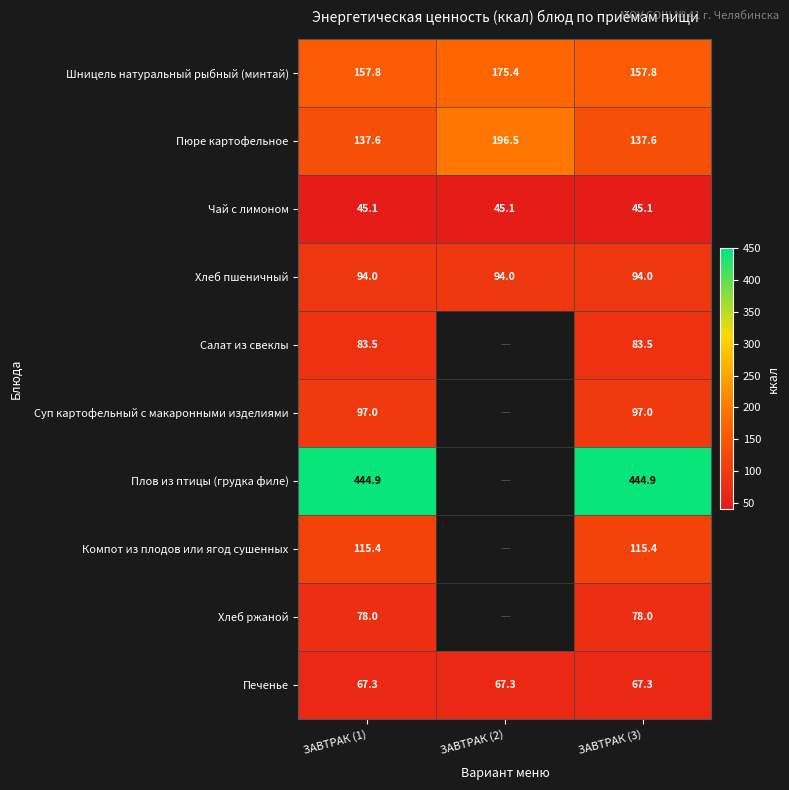

At ЗАВТРАК (1), list the series in order from smallest to largest.

Чай с лимоном, Печенье, Хлеб ржаной, Салат из свеклы, Хлеб пшеничный, Суп картофельный с макаронными изделиями, Компот из плодов или ягод сушенных, Пюре картофельное, Шницель натуральный рыбный (минтай), Плов из птицы (грудка филе)